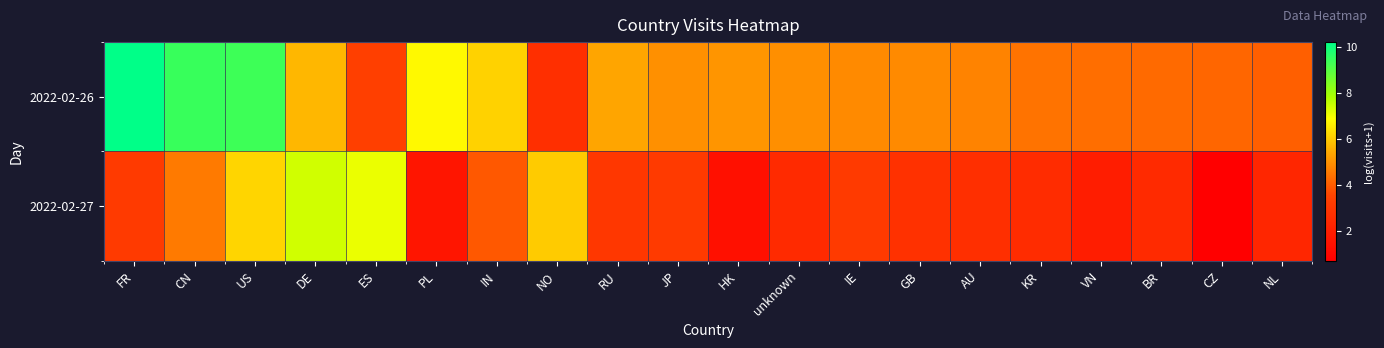

Reading right to left, what are all the values shown in this chart?

2022-02-26: NL=4.1	CZ=4.2	BR=4.3	VN=4.4	KR=4.4	AU=4.7	GB=4.9	IE=4.9	unknown=5.0	HK=5.1	JP=5.0	RU=5.4	NO=2.7	IN=6.1	PL=6.8	ES=3.4	DE=5.7	US=9.3	CN=9.4	FR=10.2
2022-02-27: NL=2.3	CZ=0.7	BR=2.5	VN=1.9	KR=2.6	AU=2.7	GB=2.8	IE=3.1	unknown=2.5	HK=1.4	JP=3.2	RU=3.0	NO=6.0	IN=3.9	PL=1.6	ES=7.1	DE=7.4	US=6.2	CN=4.6	FR=3.1